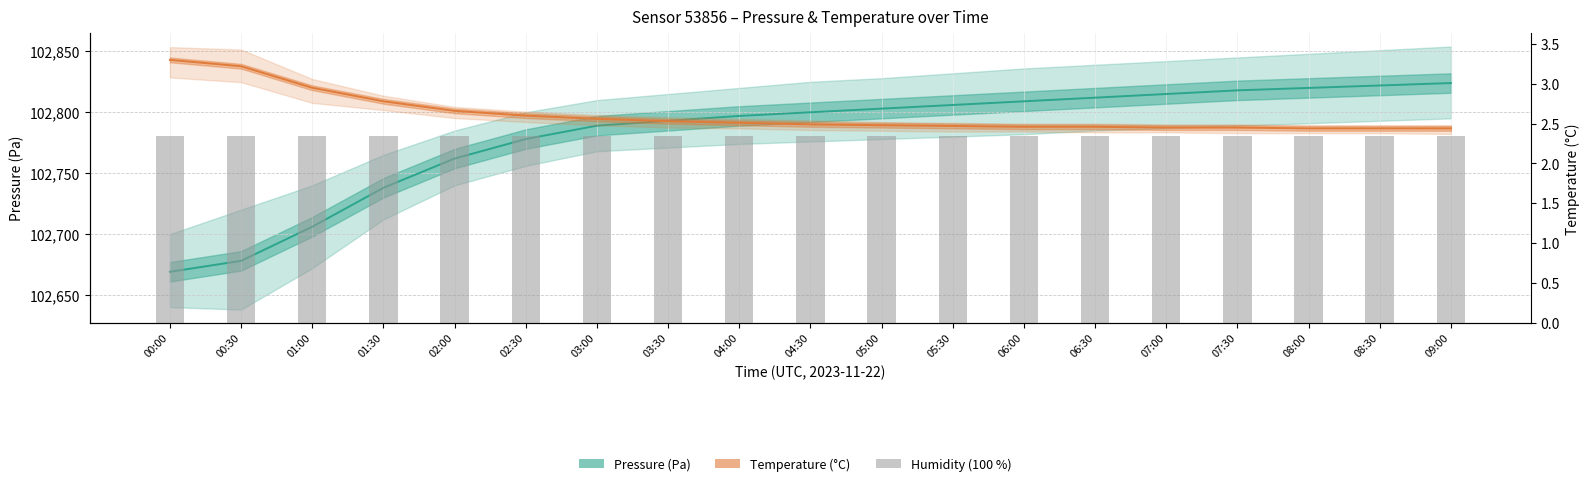

Is it true that Temperature (°C) equals 0.7 at 09:00?

False